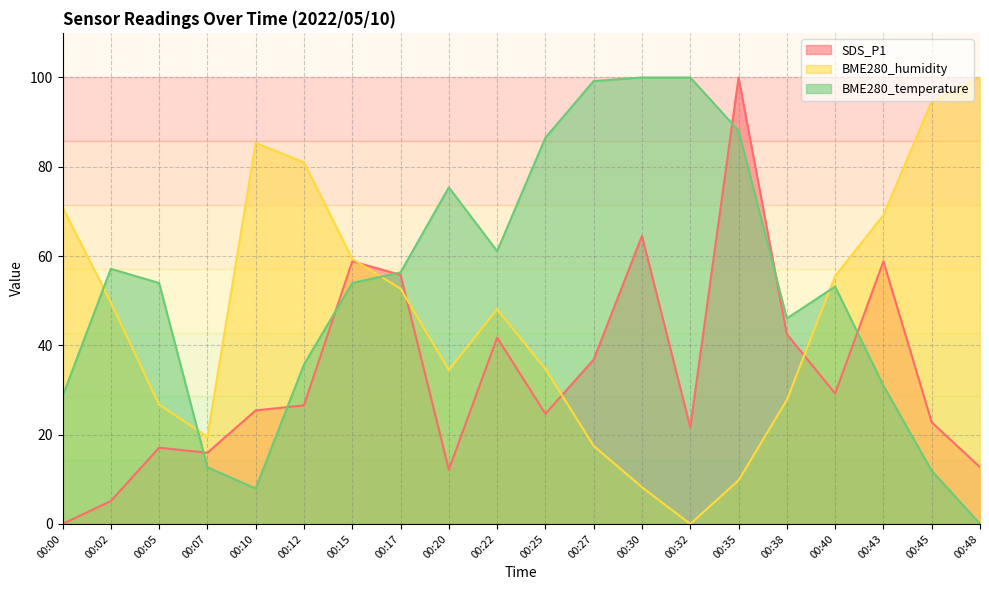

Where do BME280_humidity and SDS_P1 first cross each other?

00:15 and 00:17